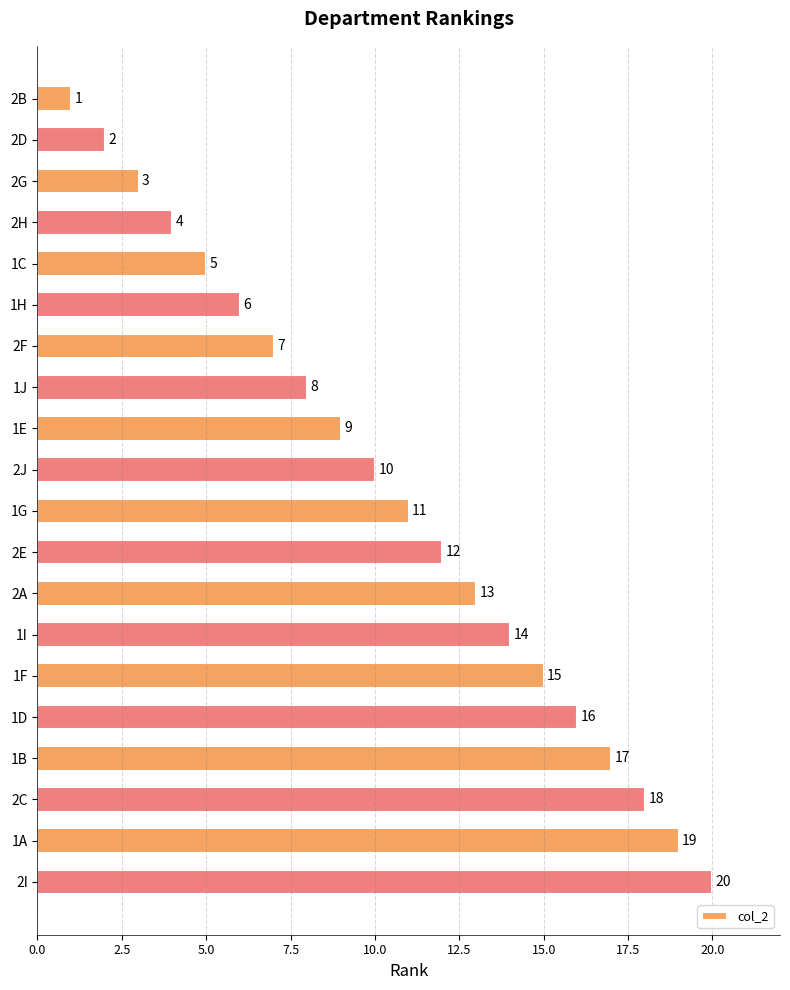

What is the sum of all values?

210